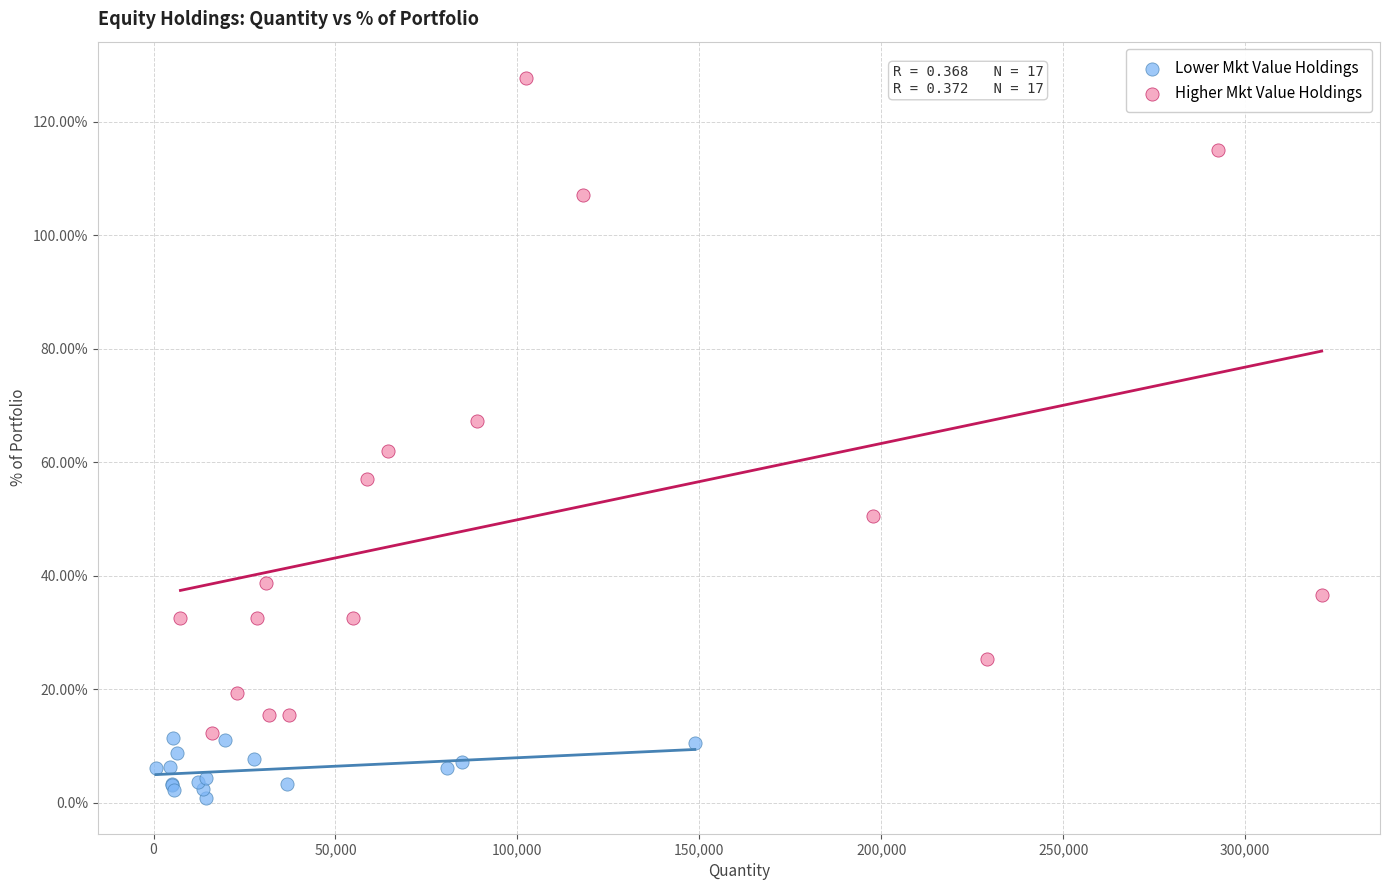

Which series has the widest spread of Y values?

Higher Mkt Value Holdings